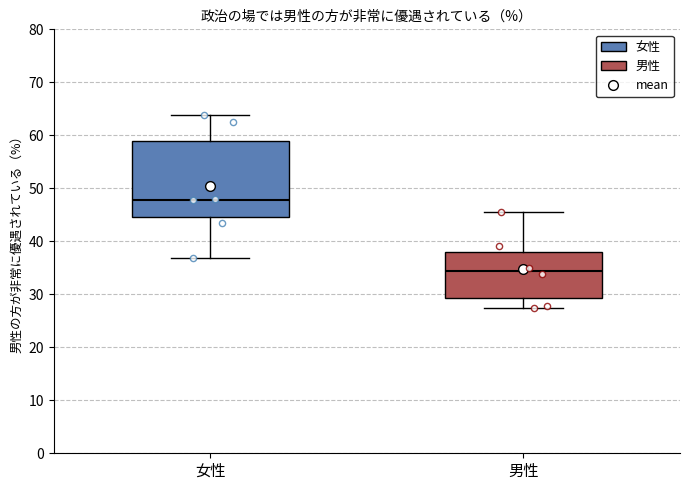

Where does the lower whisker of the box for 女性 end on the y-axis? The values are not printed on the chart, so give them approximately, as read against the axis.

37